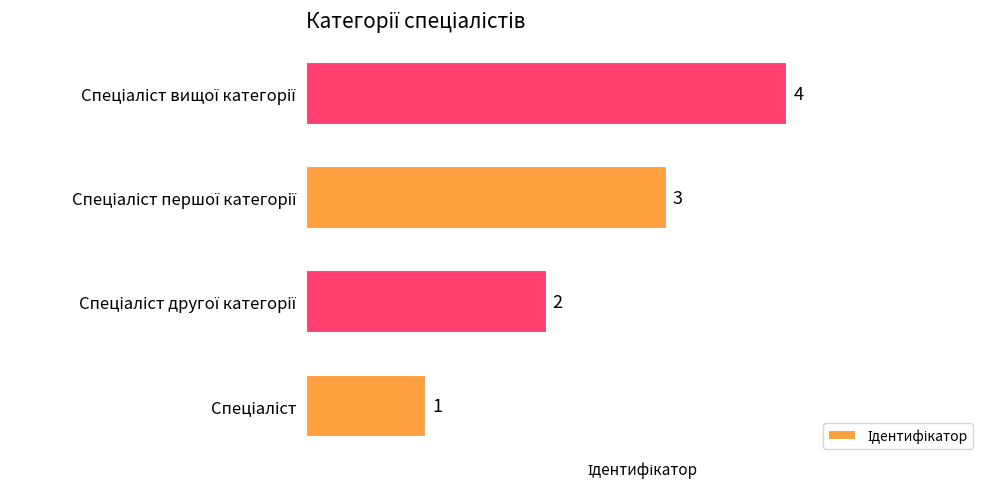

What is the maximum value shown in the chart?

4